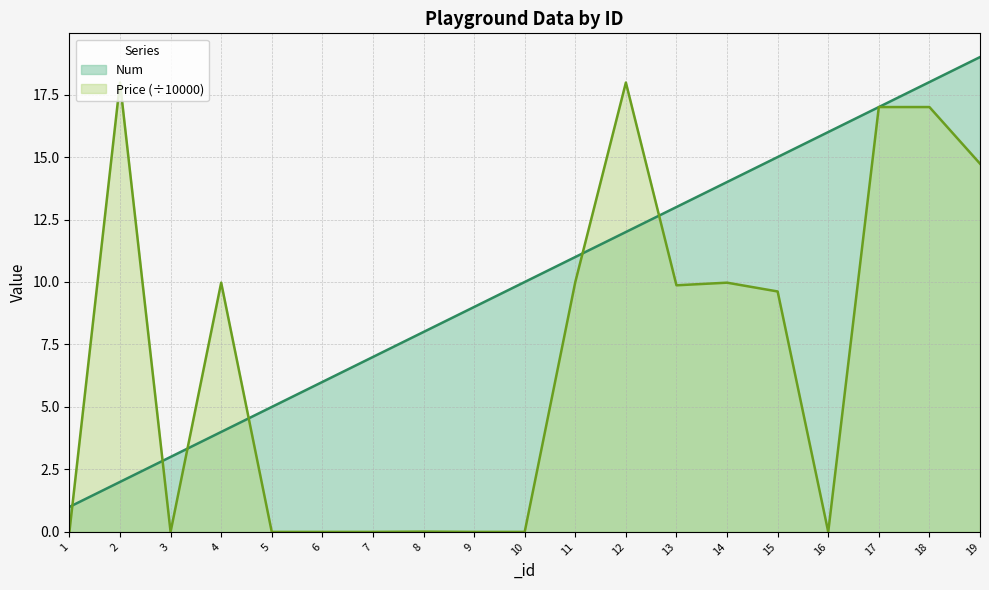

Count the number of data series in this chart.

2